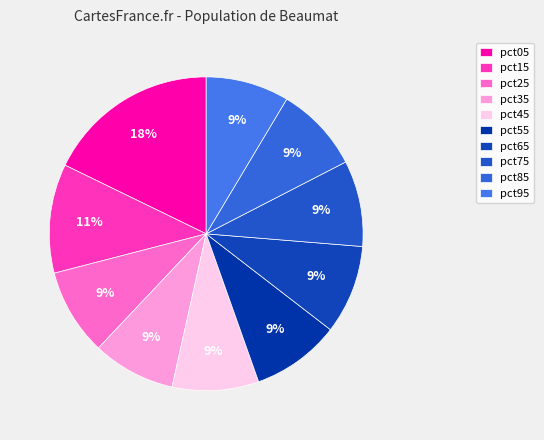

Is there any slice that represents more than half of the pie?

No